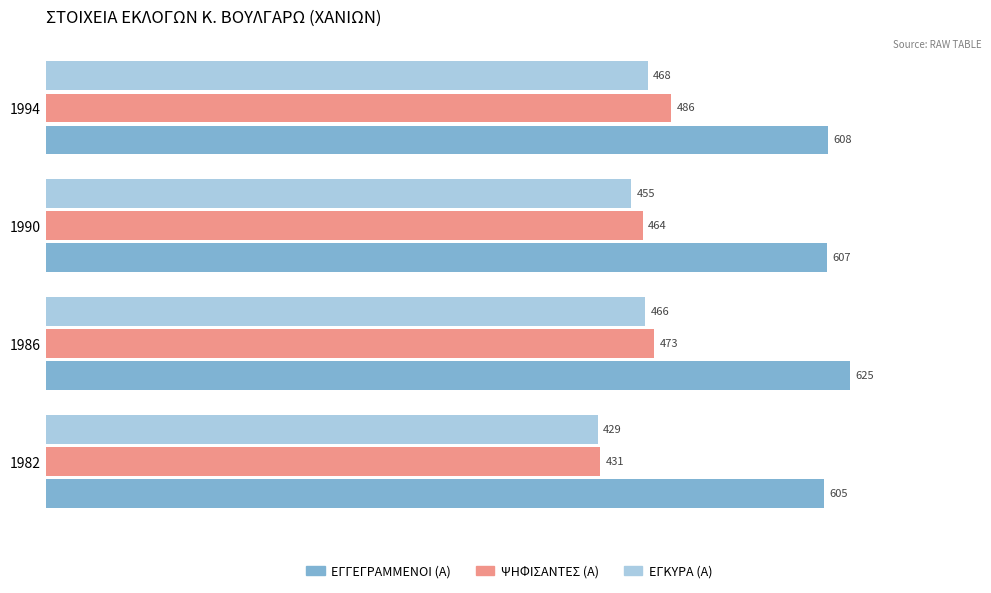

At which label is ΕΓΚΥΡΑ (Α) closest to 448?

1990